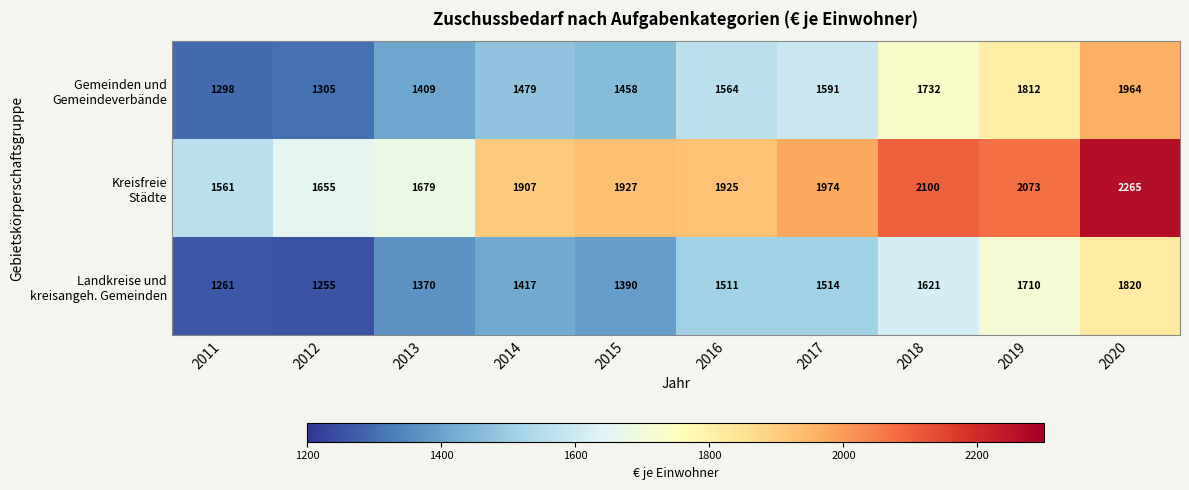

At which category is the sum across all series the highest?

2020